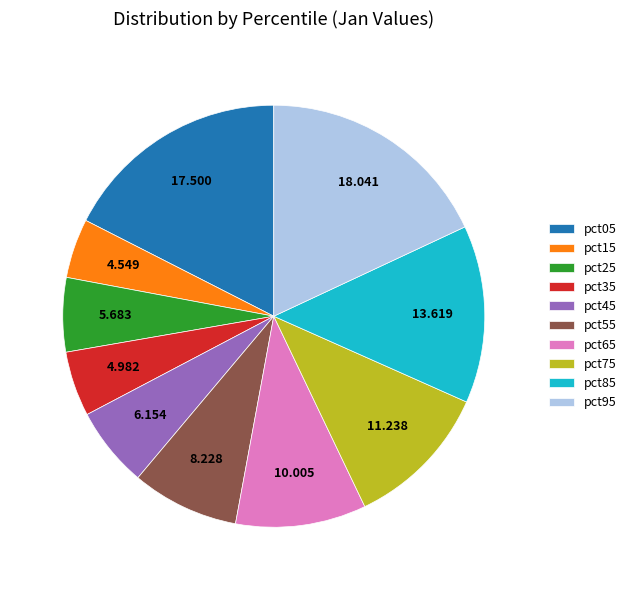

Is there any slice that represents more than half of the pie?

No